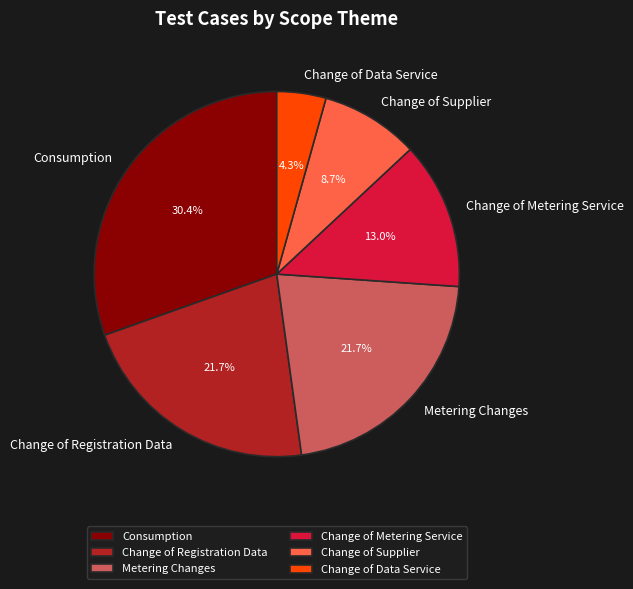

What is the total percentage of Change of Data Service and Consumption?

34.8%